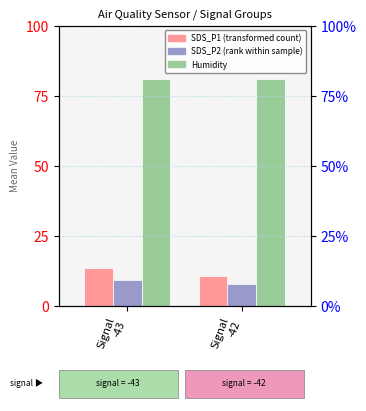

What is the sum of all SDS_P2 values?

17.2